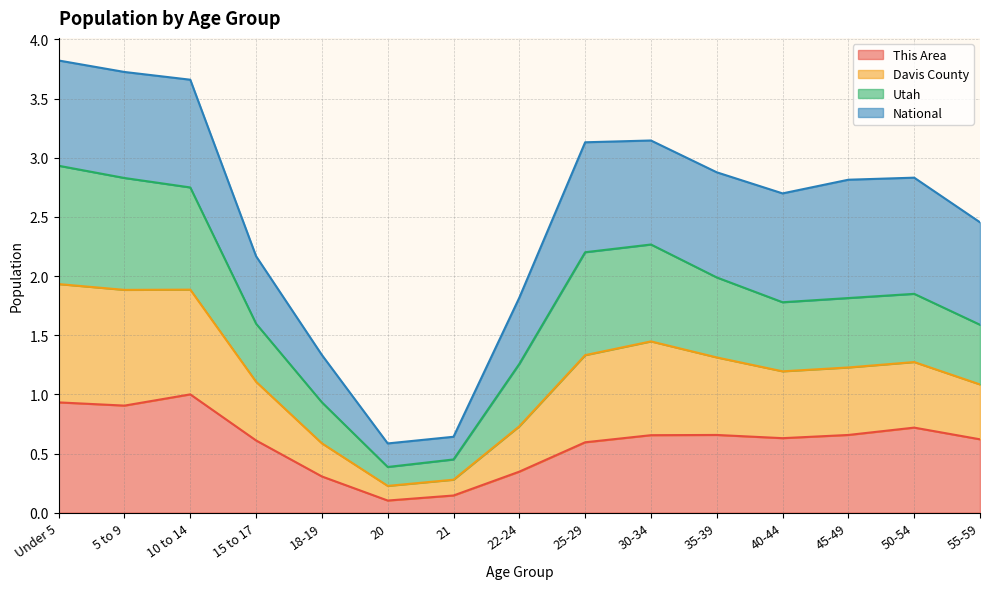

Is it true that This Area equals 1.0 at 35-39?

False